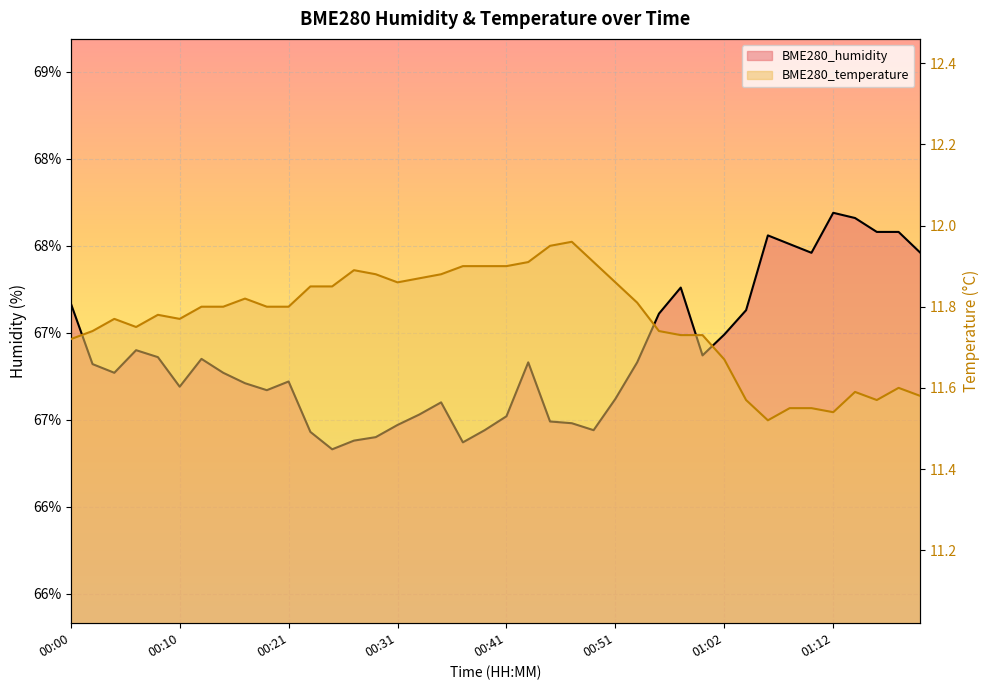

What is the minimum value for BME280_temperature?

11.5